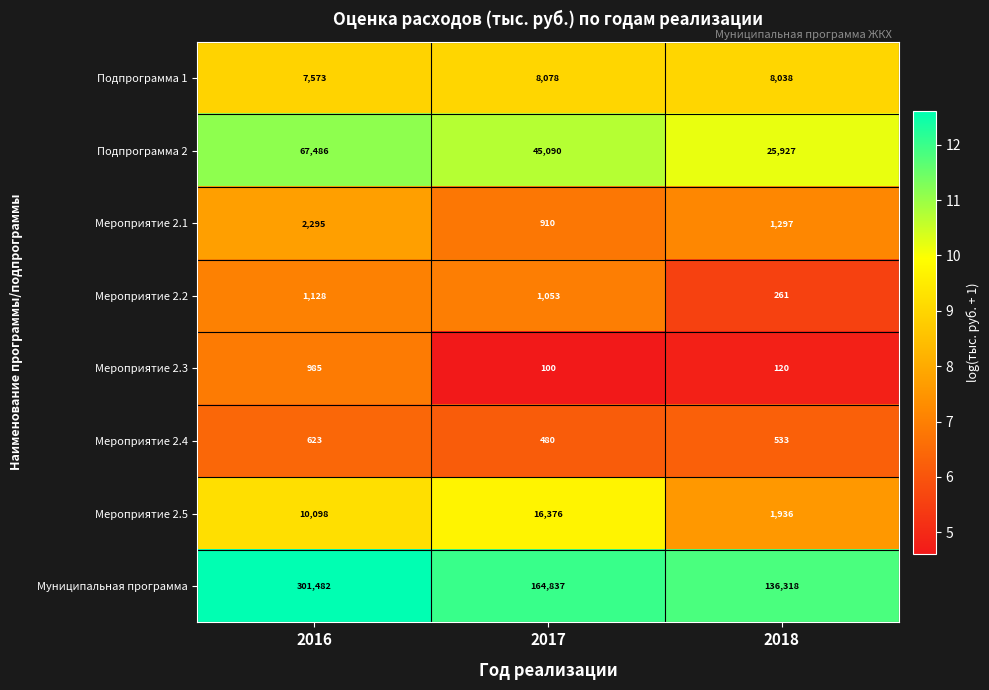

The value of Мероприятие 2.5 at 2017 is 27478. True or false?

False